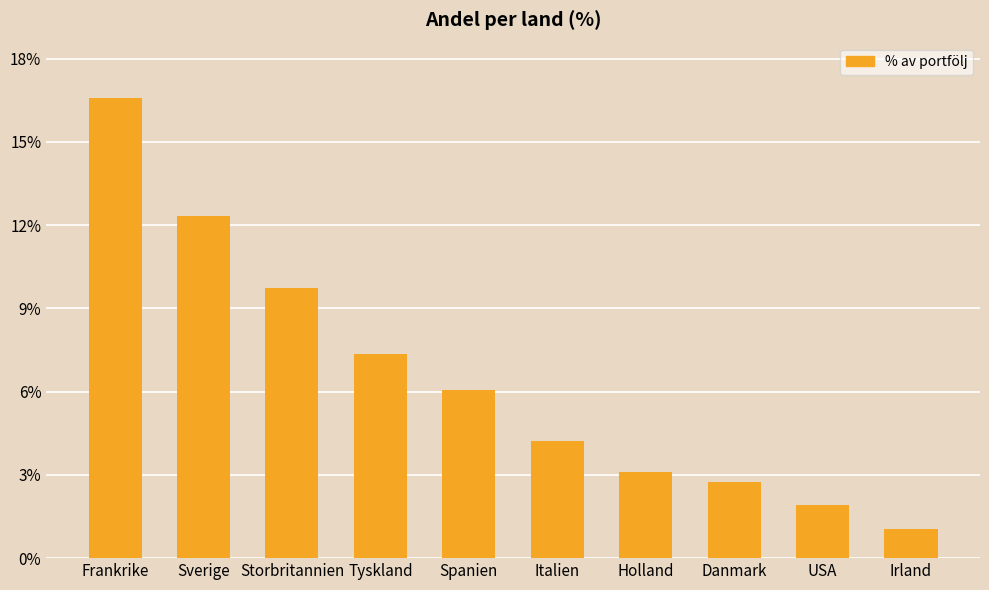

How many values exceed 6?

5